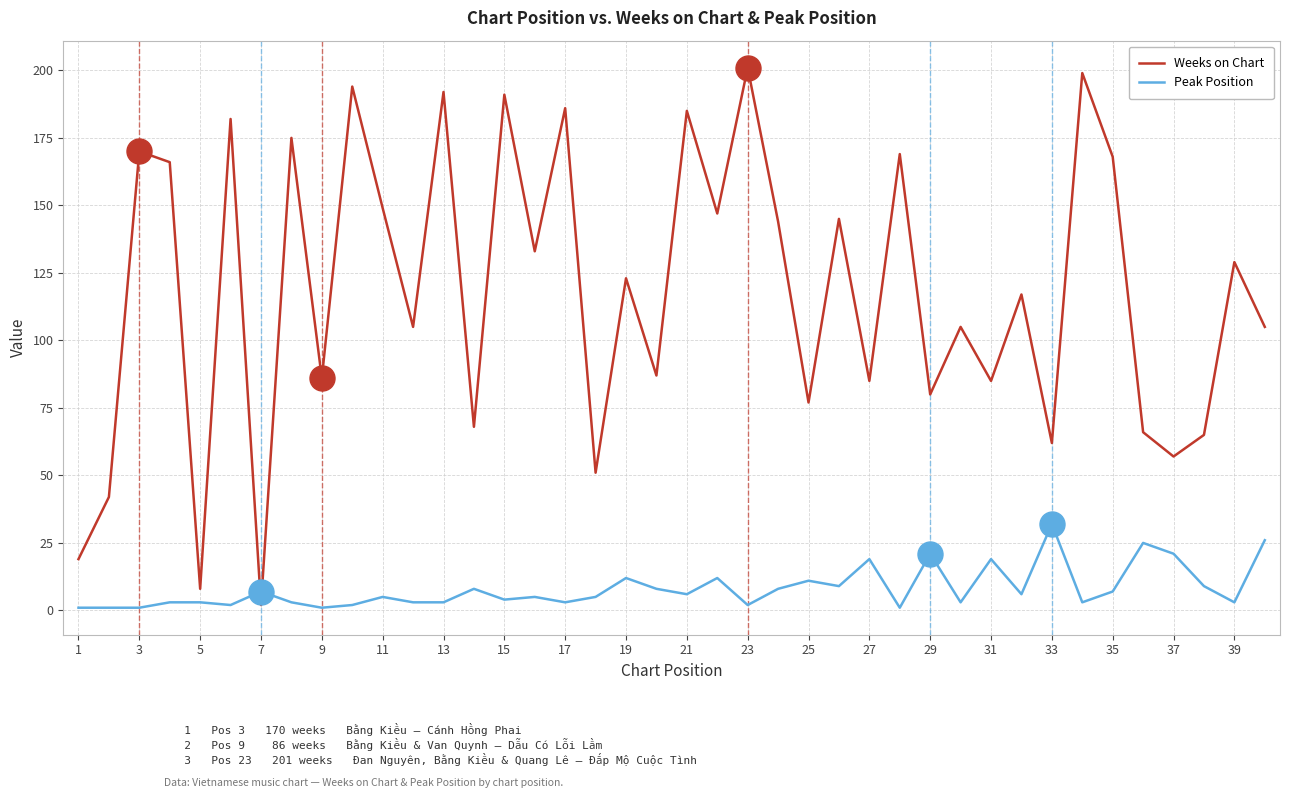

How many intersections are there between Peak Position and Weeks on Chart?

2